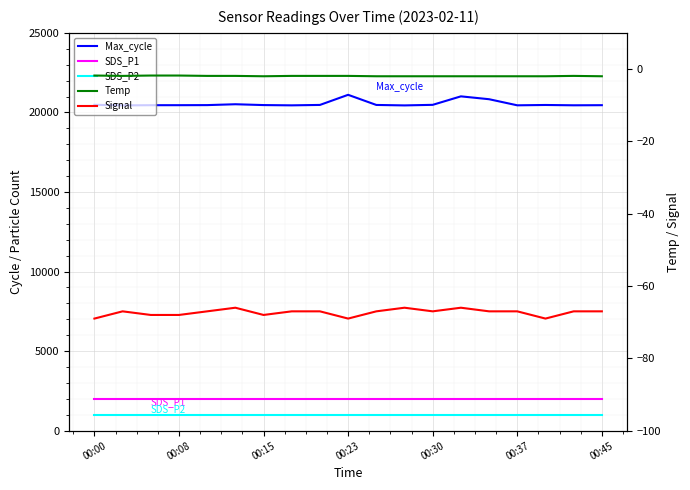

What is the sum of all Signal values?

-1279.0